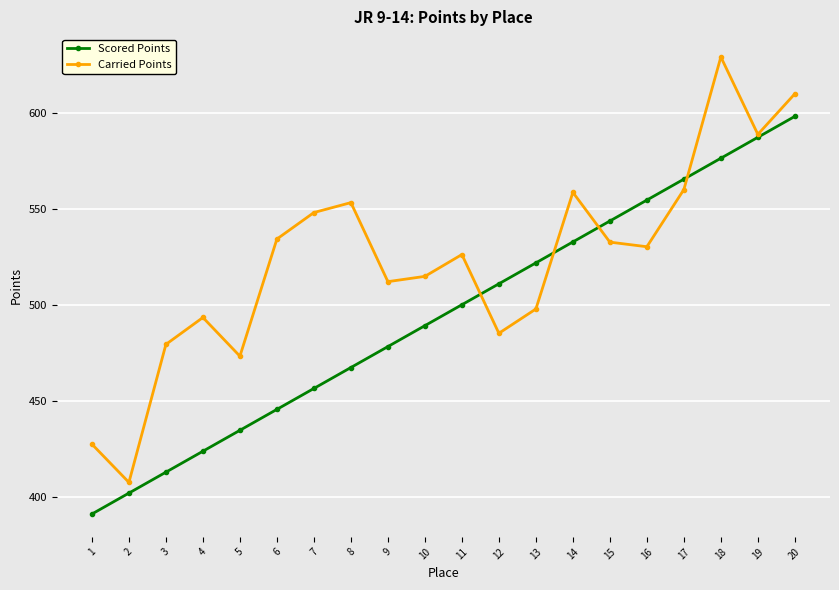

What is the spread (max minus min) of values at 5?

38.6